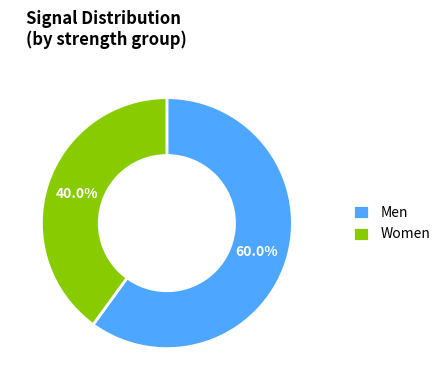

Which slice represents more than half of the pie?

Men